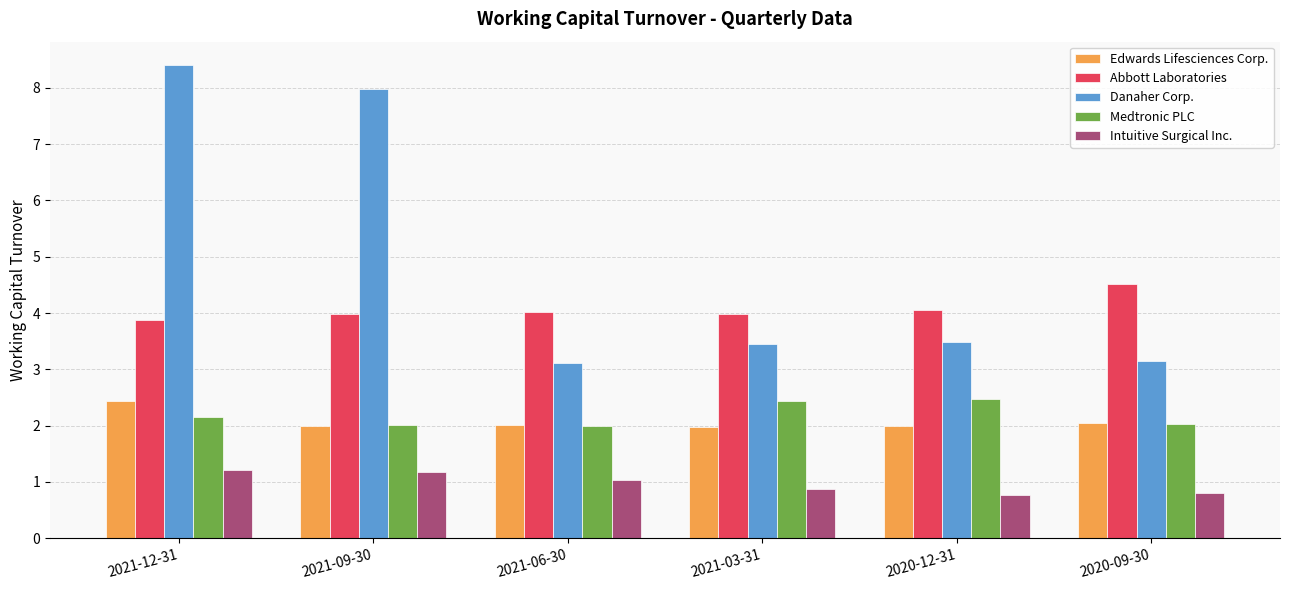

Rank the series at 2021-12-31 from lowest to highest value.

Intuitive Surgical Inc., Medtronic PLC, Edwards Lifesciences Corp., Abbott Laboratories, Danaher Corp.